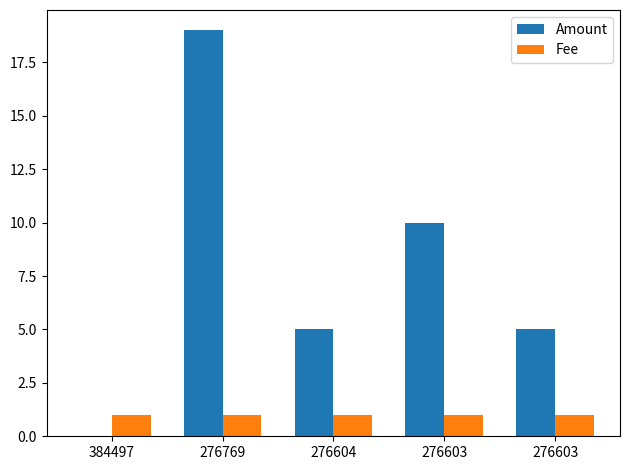

What are all the series names shown in the legend?

Amount, Fee